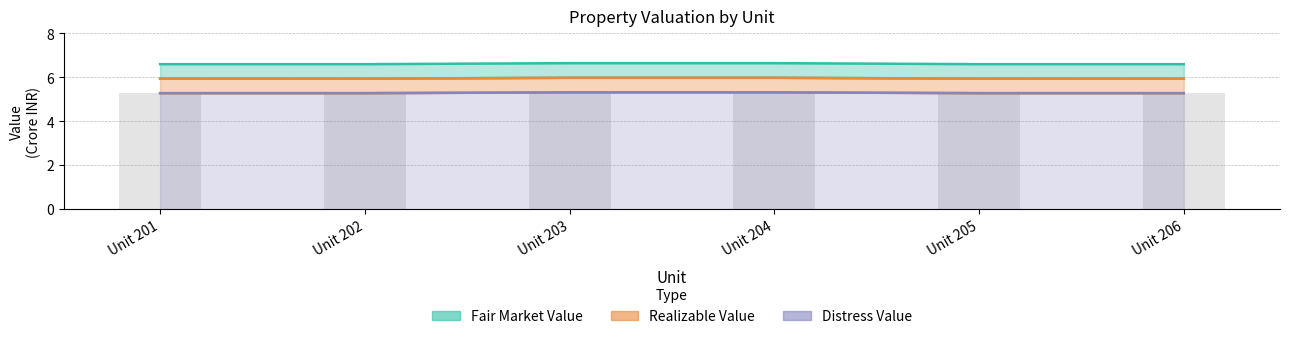

What is the value of the Fair Market Value bar at the 4th from the left?

6.6